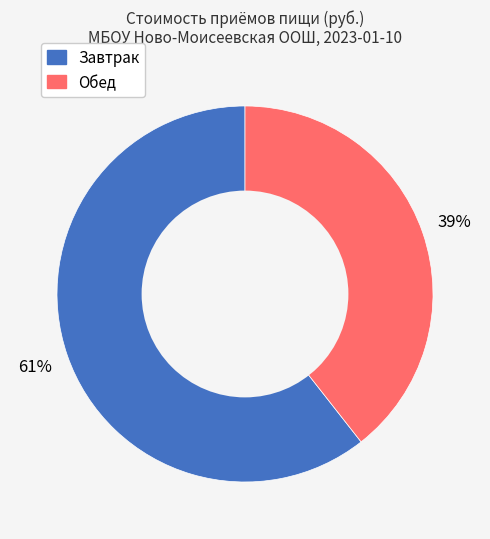

Rank the categories by value from lowest to highest.

Обед, Завтрак